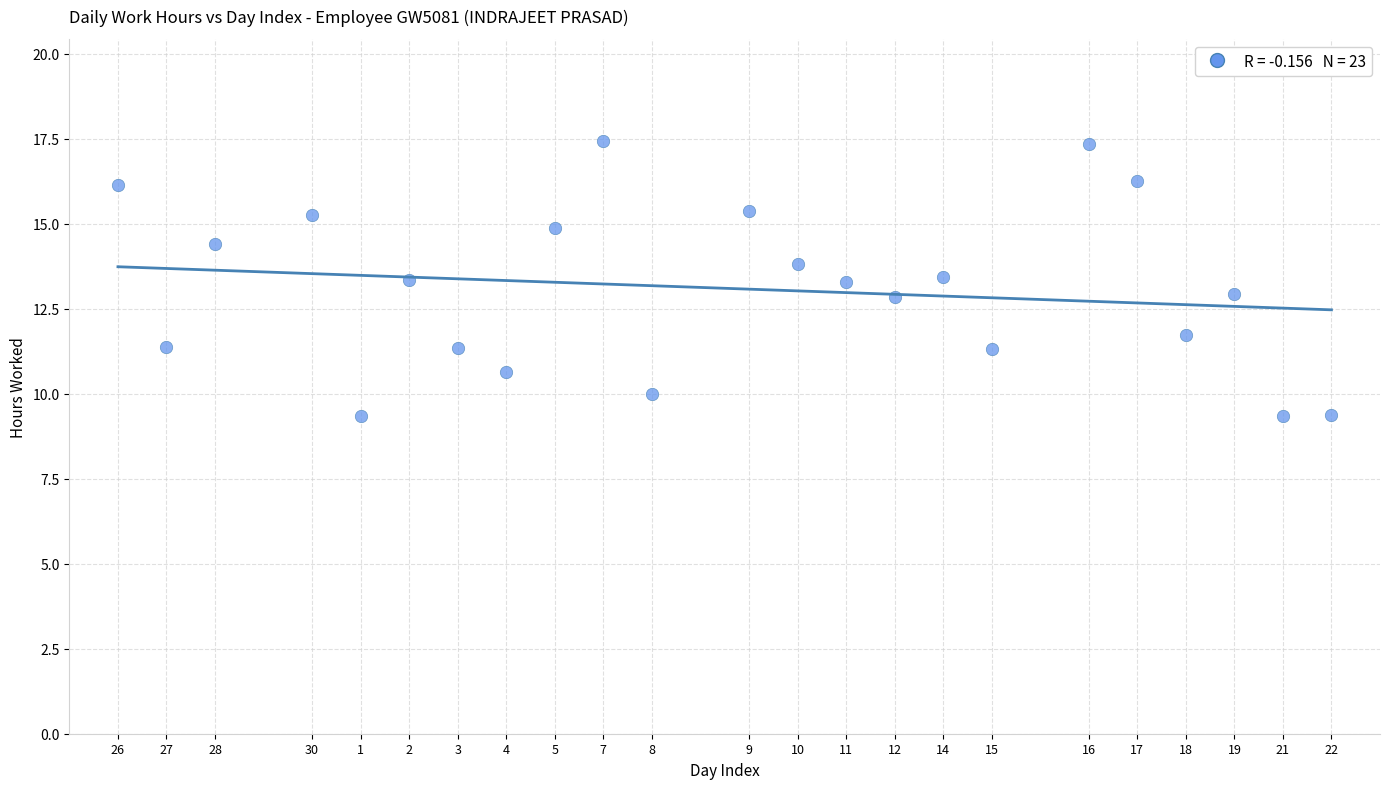

What is the range of Y values (max minus min)?

8.1